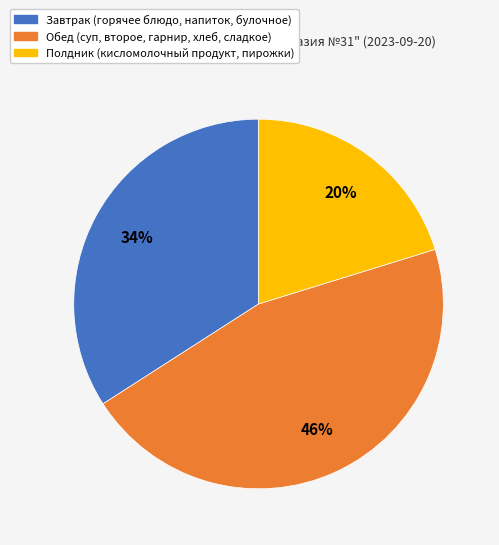

To the nearest percent, what is the average slice percentage?

33%